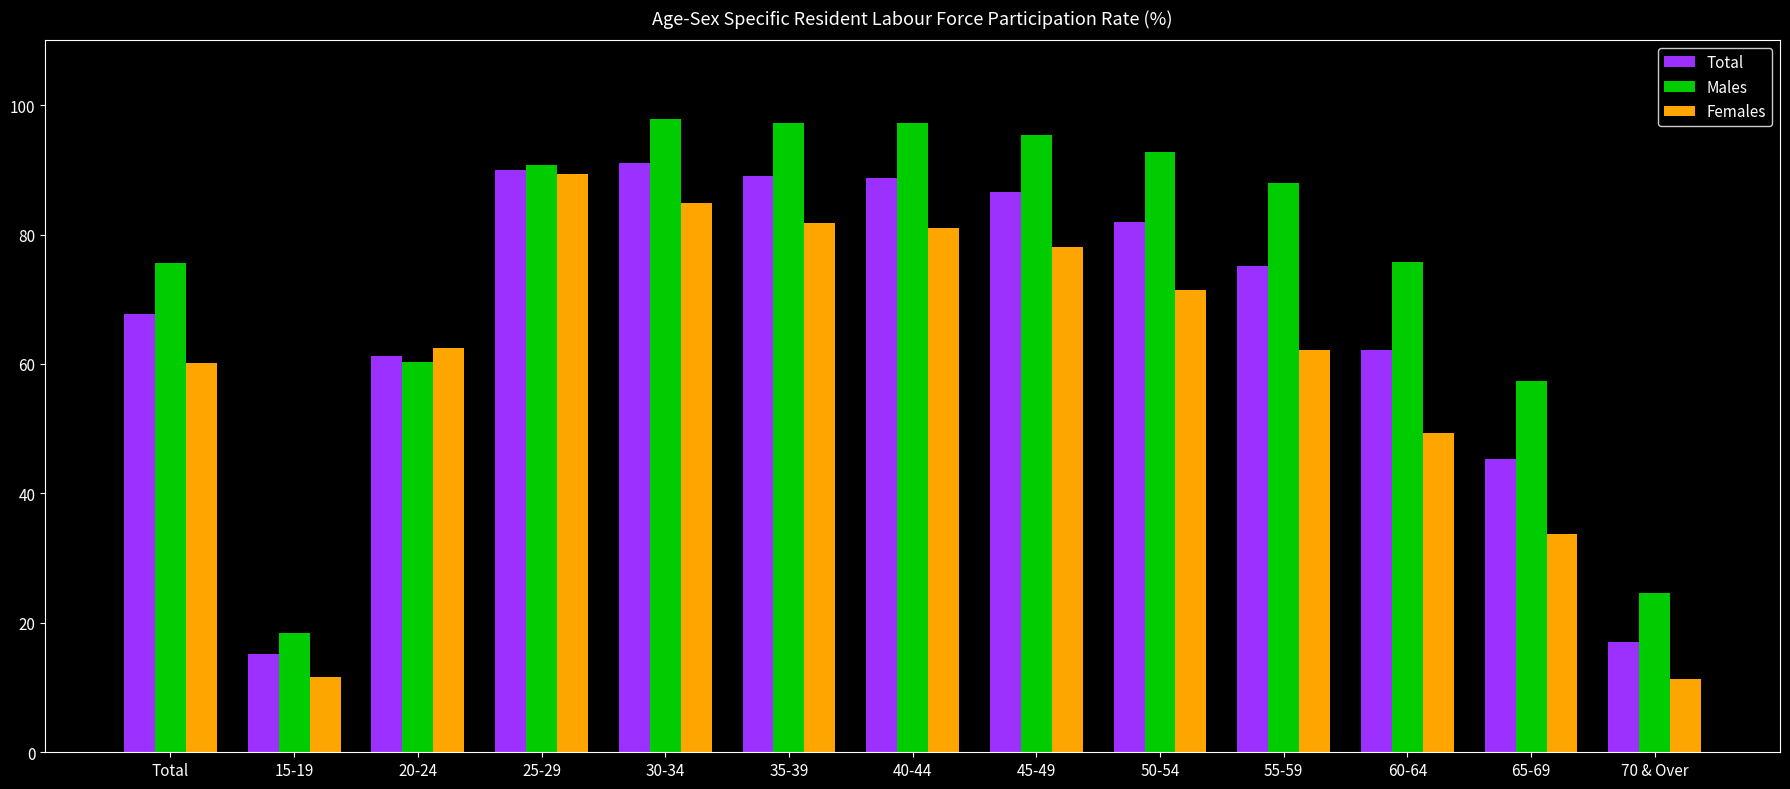

What is the difference between the highest and lowest values at 65-69?

23.6